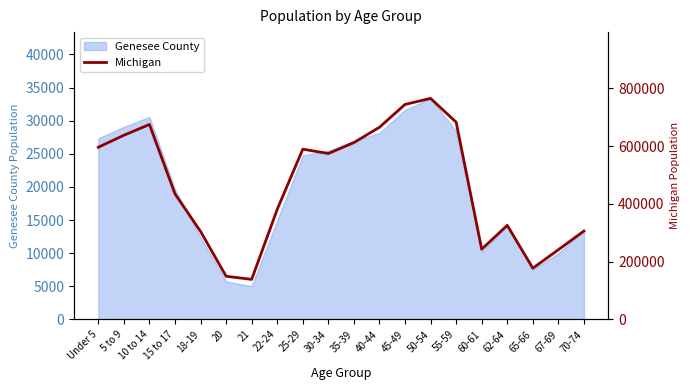

Between 30-34 and 35-39, which is larger?

35-39